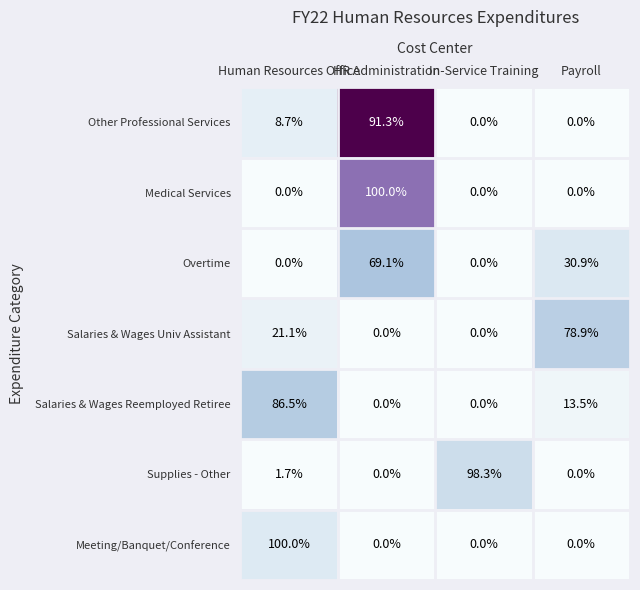

How many data points does each series have?

4